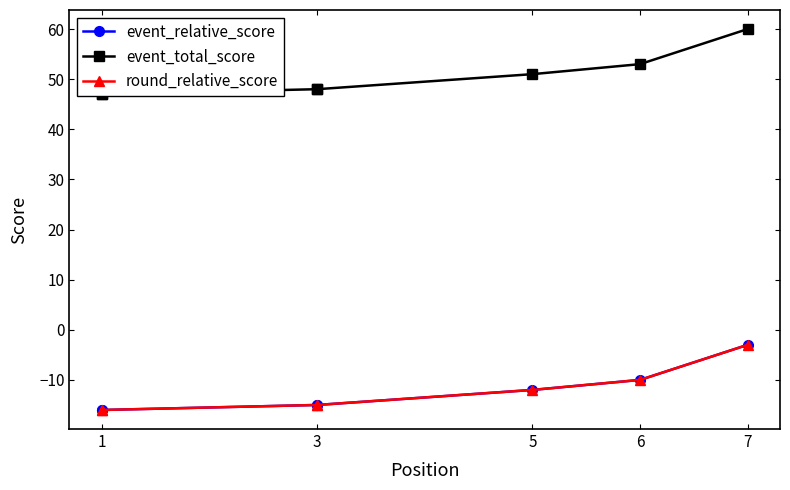

What is the difference between the maximum and minimum values in the event_total_score series?

13